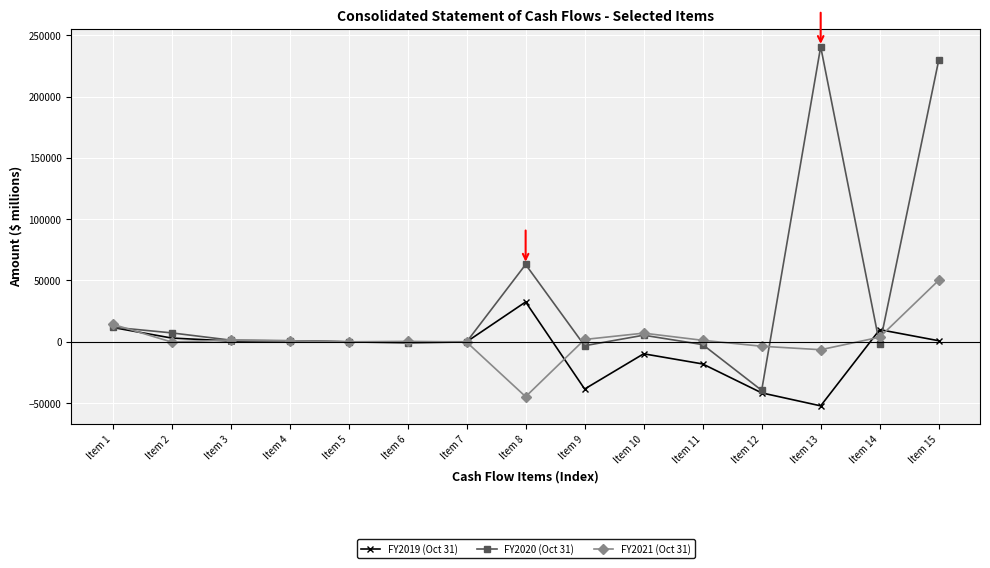

What is the value of the FY2020 (Oct 31) point at the 4th from the left?

817